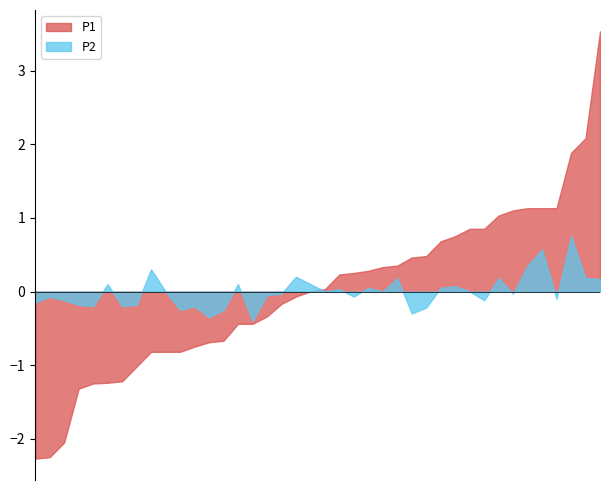

The value of P2 at 00:02 is 0.6. True or false?

False